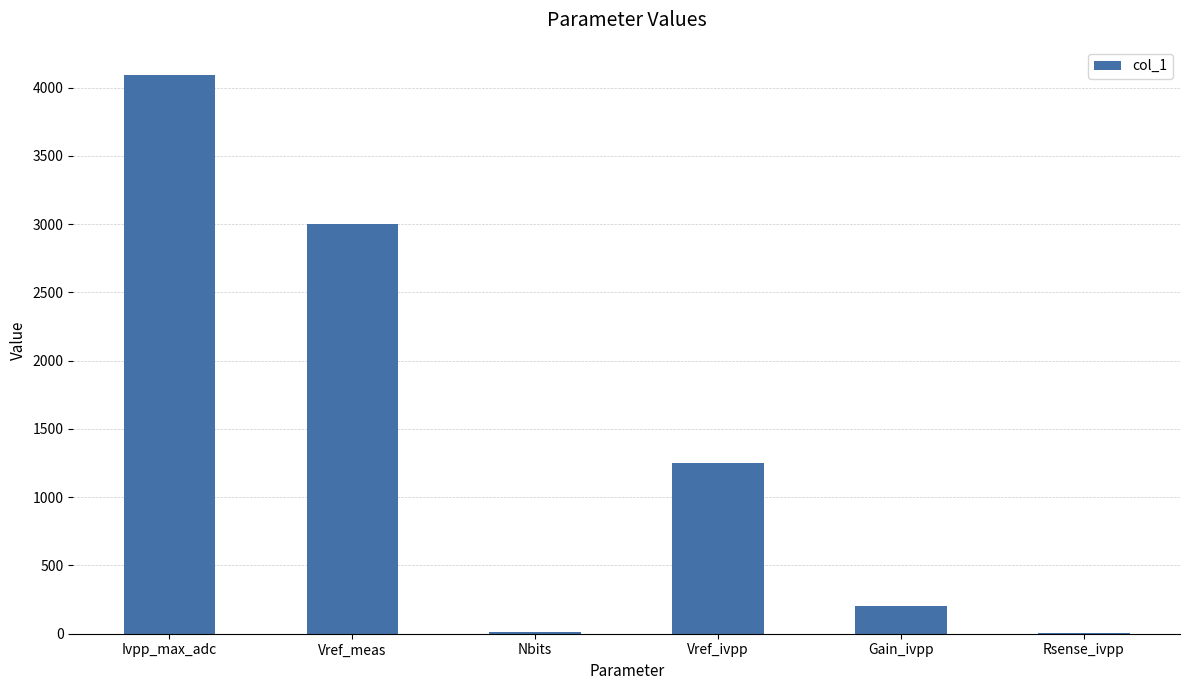

What is the greatest value displayed?

4095